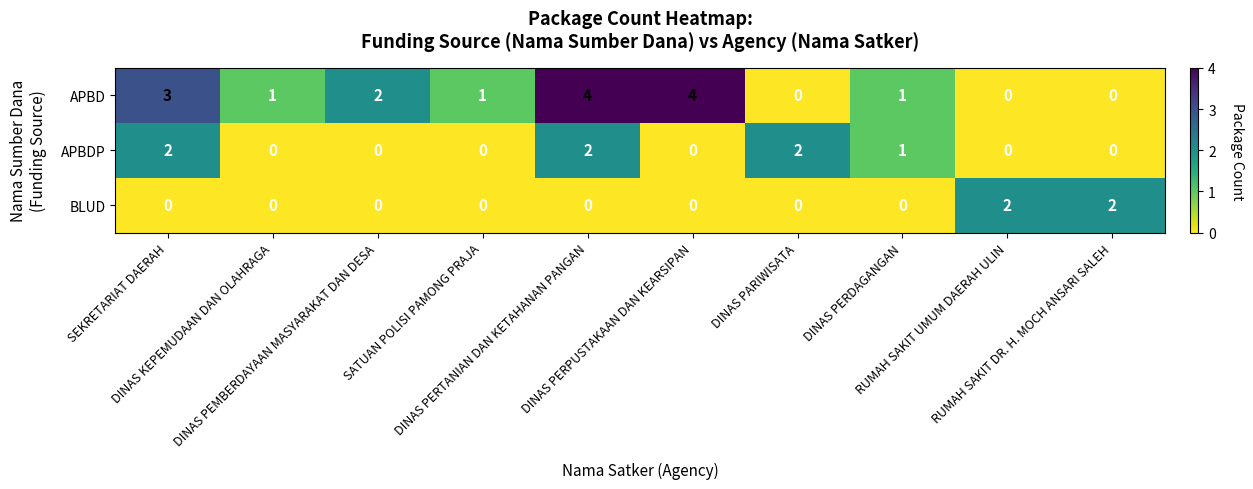

At which category is the sum across all series the highest?

DINAS PERTANIAN DAN KETAHANAN PANGAN